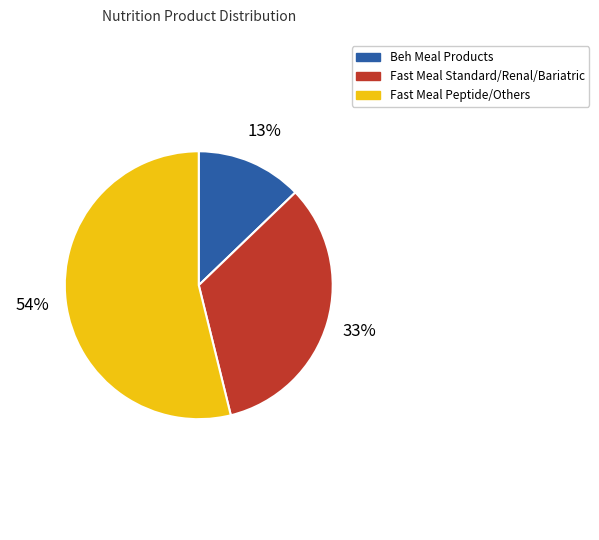

Combined, do Fast Meal Peptide/Others and Beh Meal Products account for over 50%?

Yes